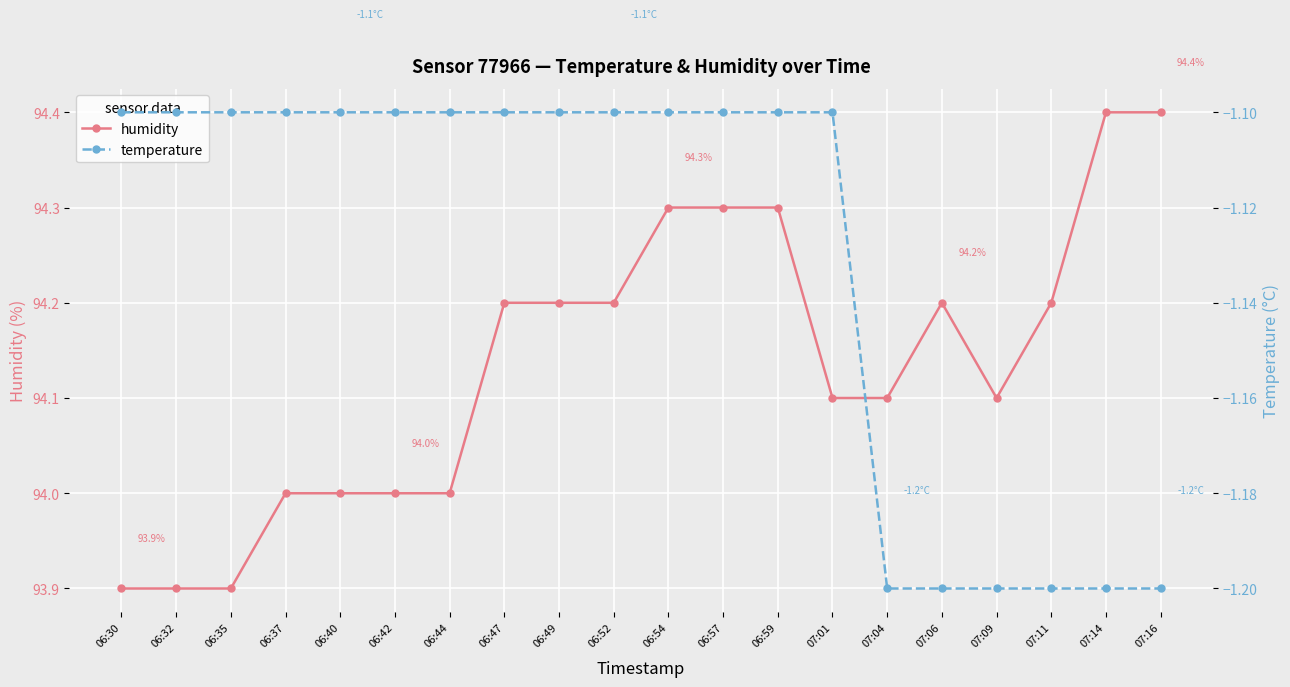

At which label does humidity reach its peak?

07:14